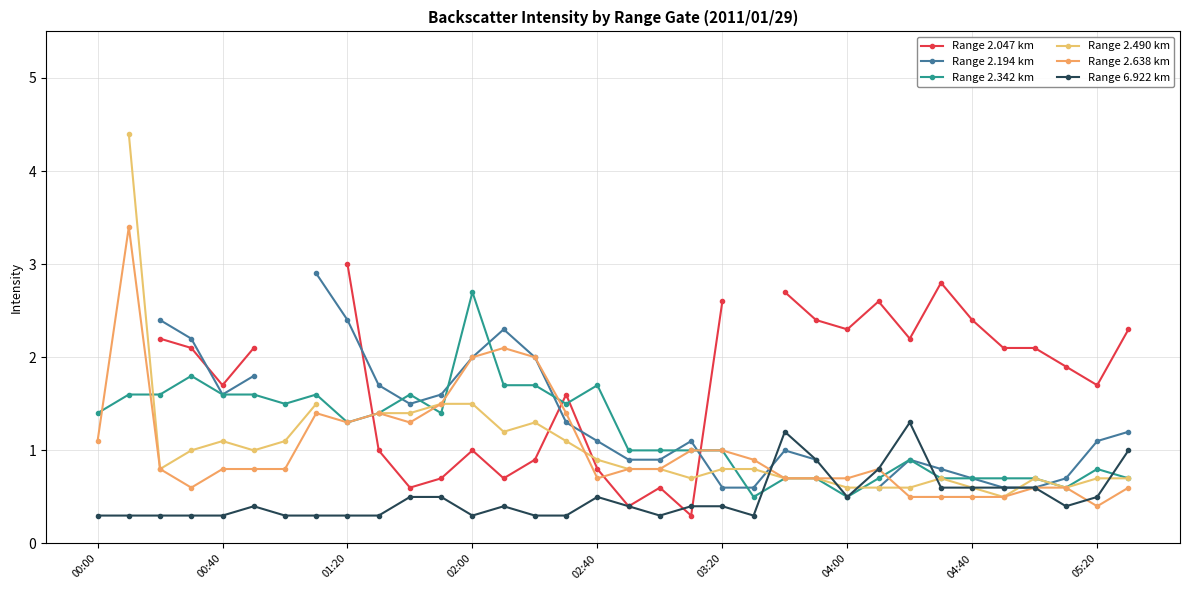

How many interior local peaks does the Range 2.342 km series have?

7